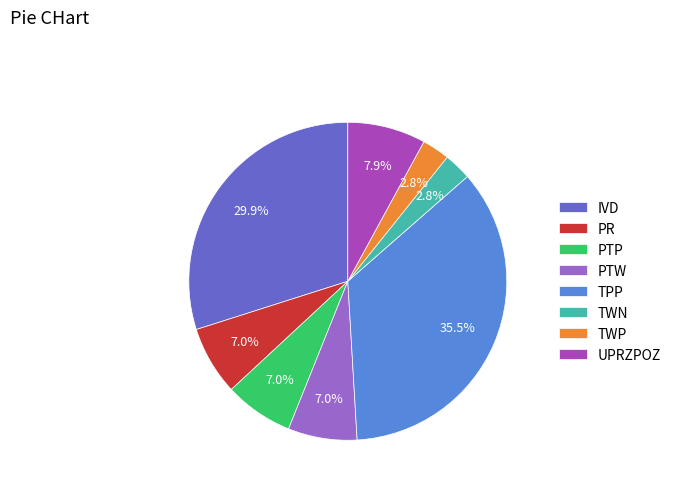

What is the ratio of the value at TWN to the value at PTW?

0.4